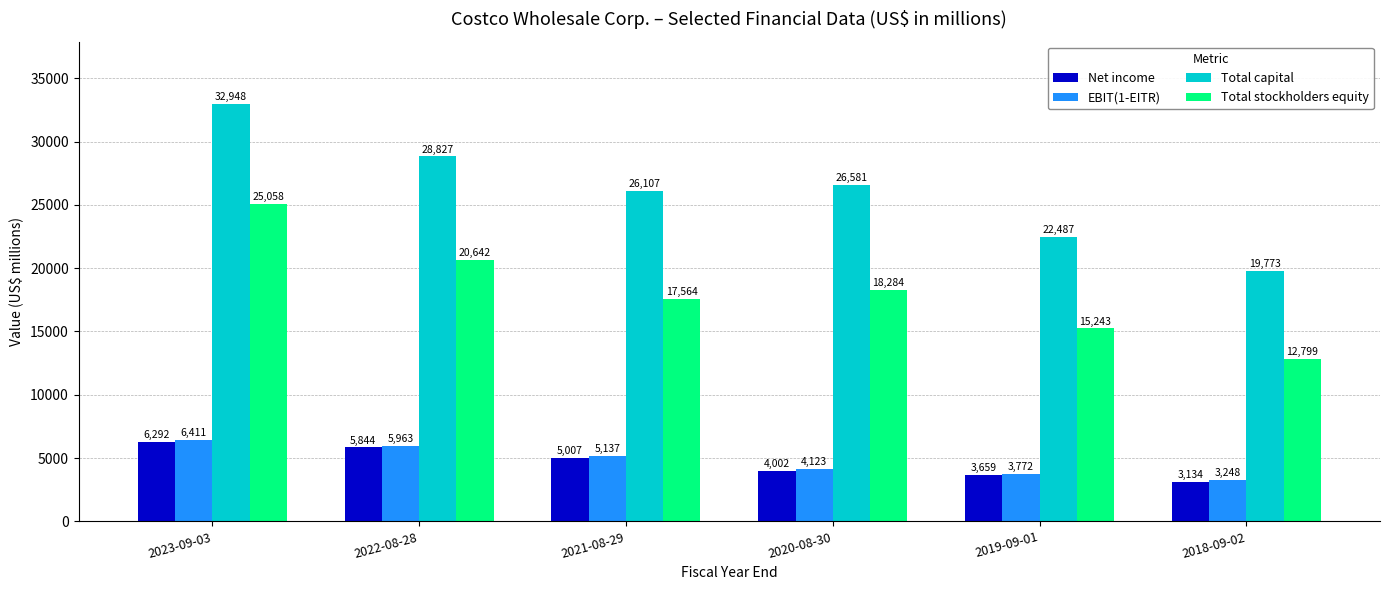

Is the value of Total capital at 2019-09-01 greater than the value of Total stockholders equity at 2022-08-28?

Yes